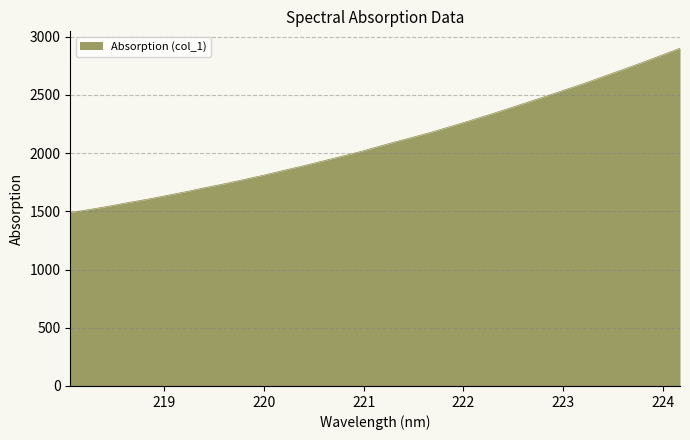

What is the difference between the maximum and minimum values?

1411.6